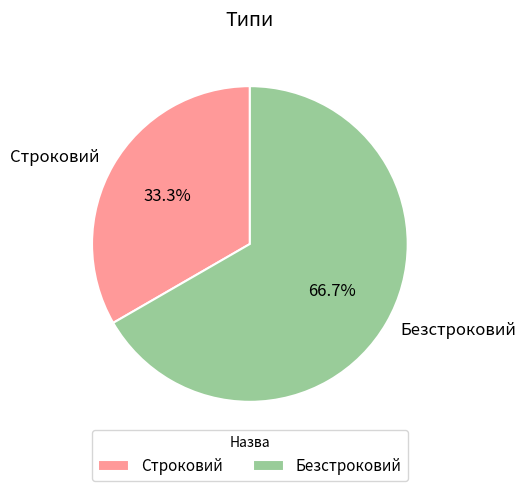

To the nearest percent, what is the difference between the Безстроковий and Строковий slice percentages?

33%